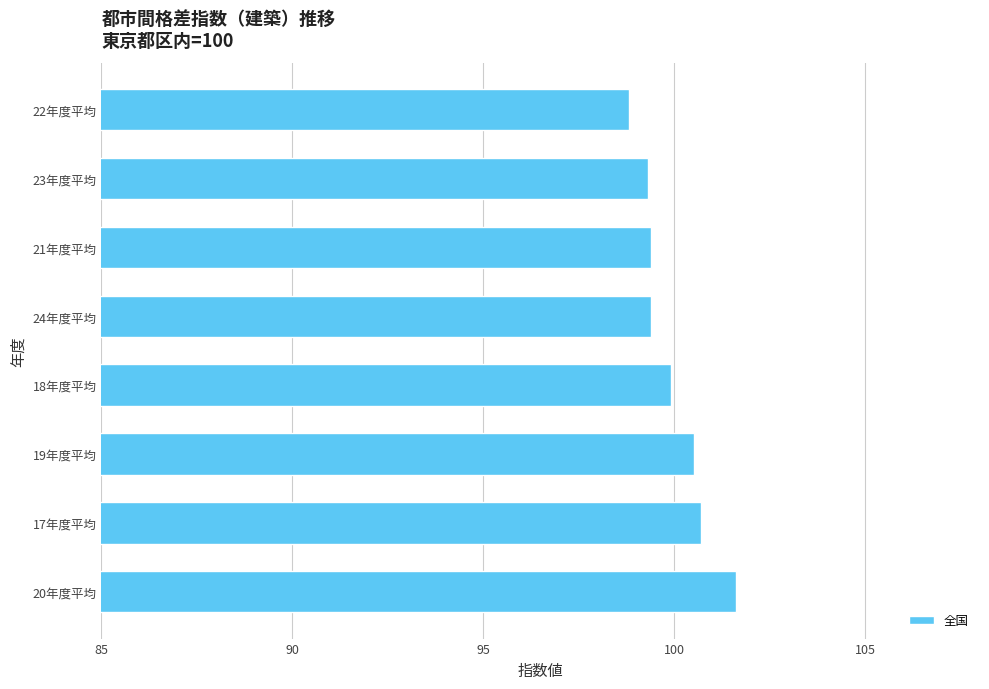

Which category has the highest value across all series?

20年度平均